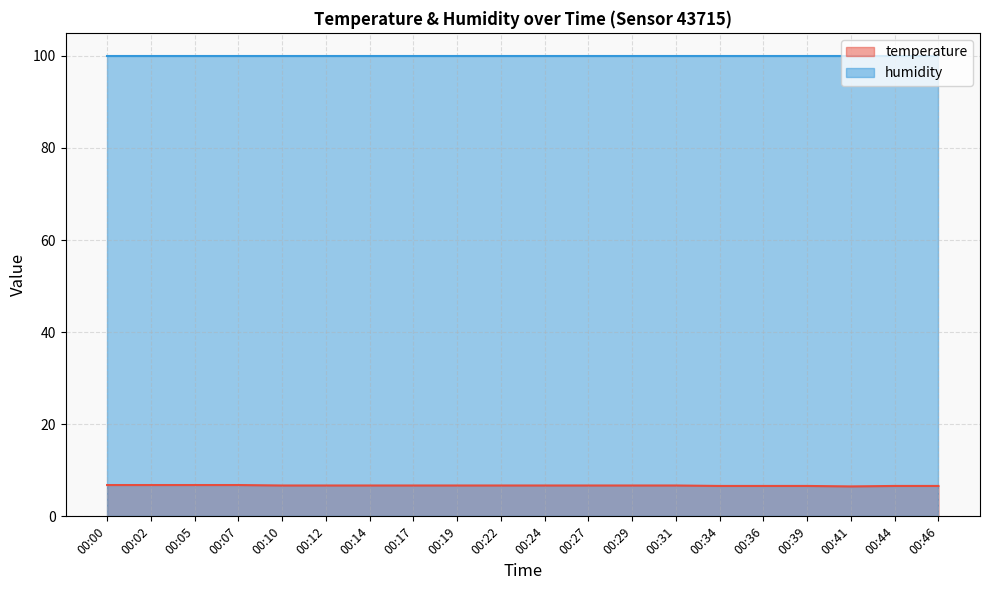

What is the minimum value shown in the chart?

6.5